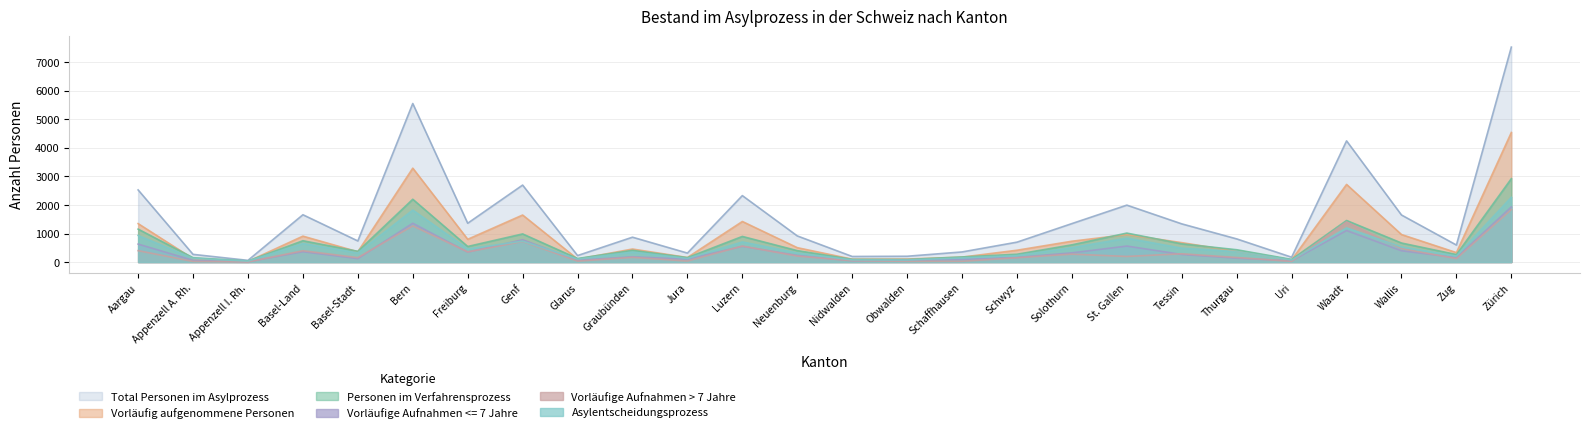

Reading left to right, extract all data points from this chart.

Total Personen im Asylprozess: 2528	269	59	1658	739	5558	1360	2698	227	871	314	2329	916	195	203	354	697	1348	1995	1338	811	169	4248	1649	596	7536
Personen im Verfahrensprozess: 1154	152	37	747	375	2201	545	986	124	410	154	898	400	94	89	178	273	603	1015	638	431	92	1457	667	262	2923
Vorläufig aufgenommene Personen: 1347	117	21	908	361	3291	797	1648	103	456	159	1422	504	101	106	172	414	730	962	680	373	77	2721	964	331	4543
Asylentscheidungsprozess: 933	129	32	650	319	1822	460	734	103	351	126	705	318	74	71	146	228	506	838	487	369	73	1198	529	211	2272
Vorläufige Aufnahmen <= 7 Jahre: 629	59	9	361	119	1359	348	781	61	183	102	551	231	44	57	93	161	322	560	265	135	42	1103	395	153	1932
Vorläufige Aufnahmen > 7 Jahre: 399	21	3	397	155	1268	355	719	32	164	35	560	209	47	25	26	151	277	196	290	160	23	1407	472	121	1841